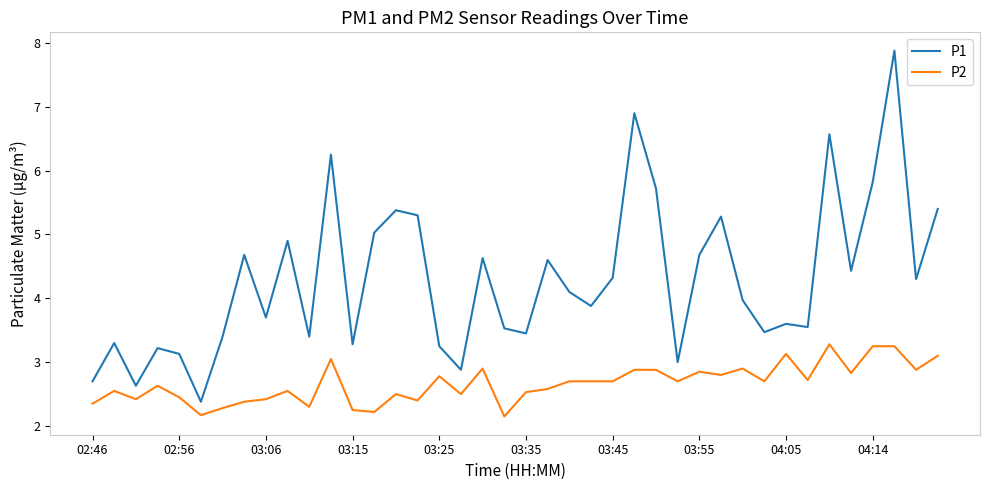

How many categories are shown in the chart?

40